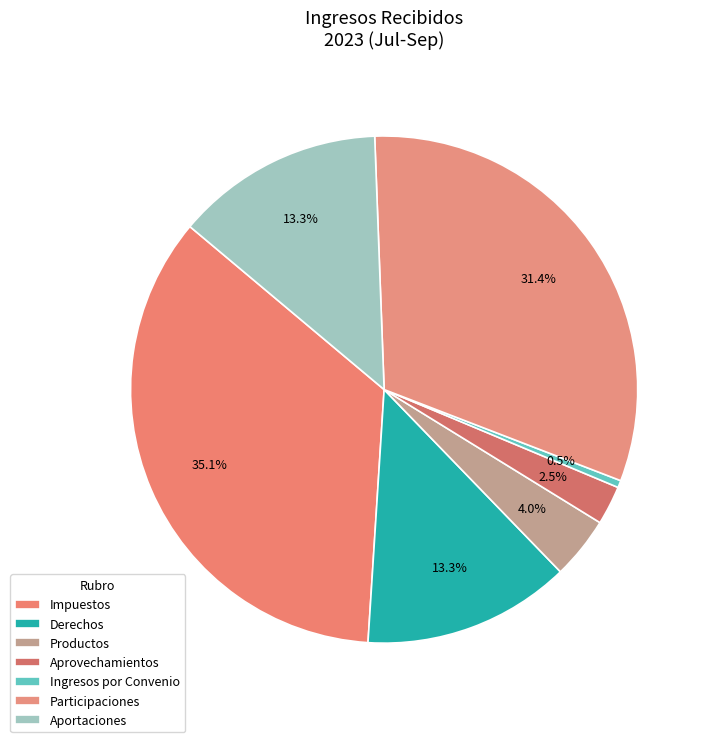

How many segments does this pie chart have?

7